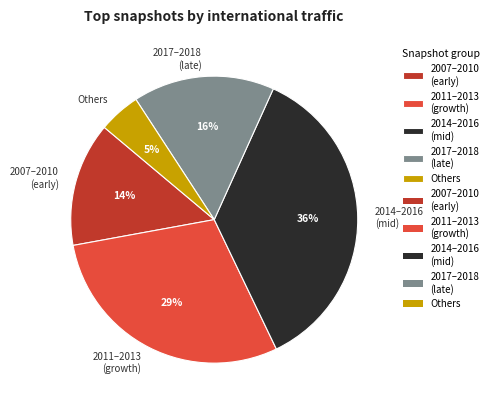

To the nearest percent, what is the difference between the 2011–2013 (growth) and 2017–2018 (late) slice percentages?

13%